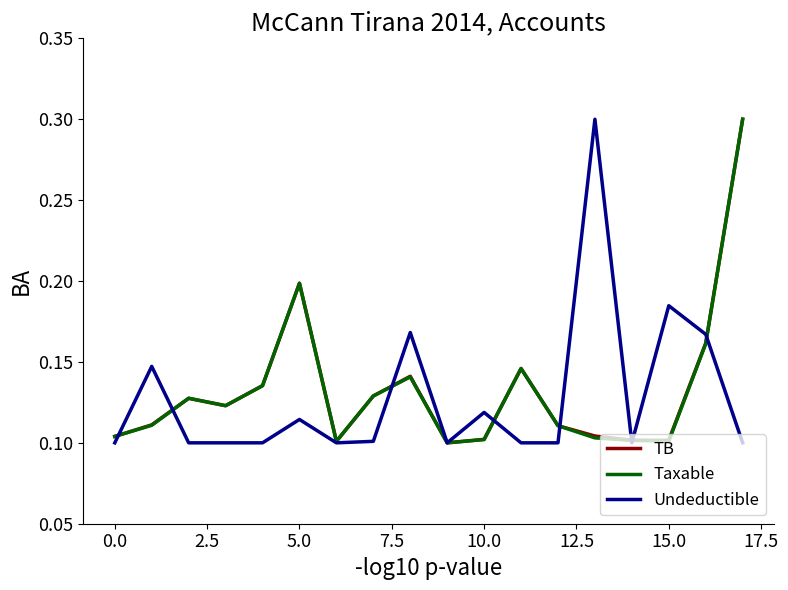

Which category has the highest value in the Taxable series?

17